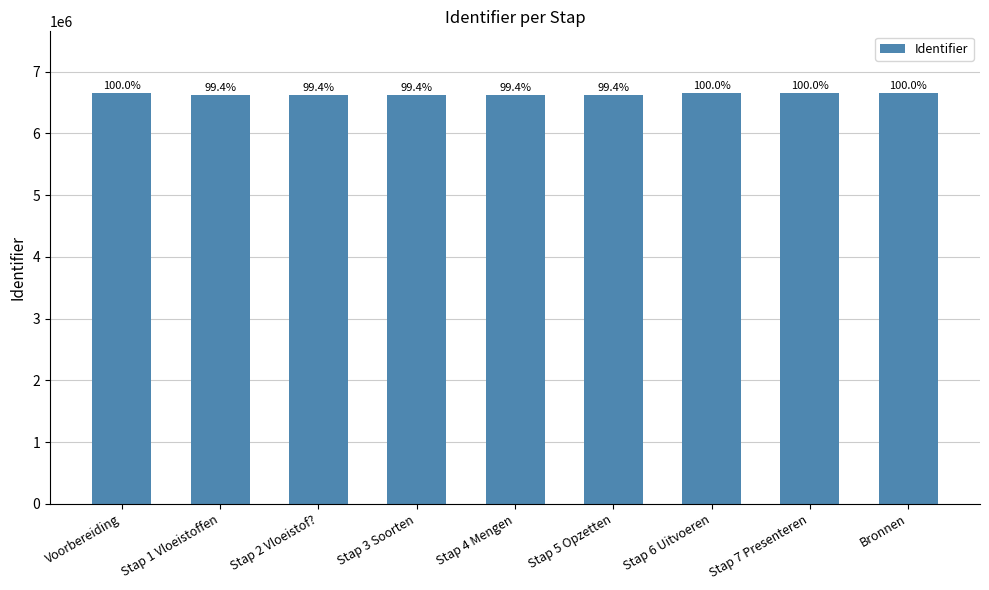

What is the difference between the maximum and minimum values?

40368